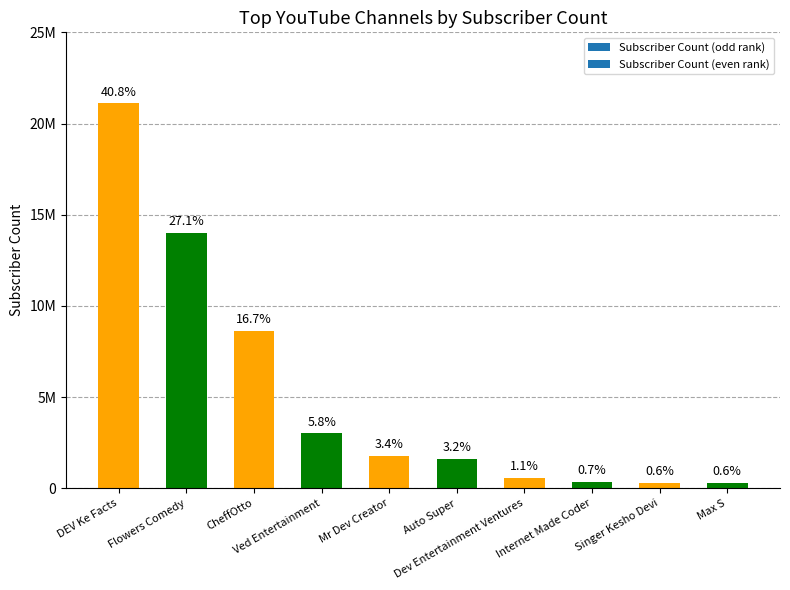

Reading left to right, what are all the values shown in this chart?

21100000	14000000	8640000	3020000	1770000	1630000	563000	352000	317000	311000